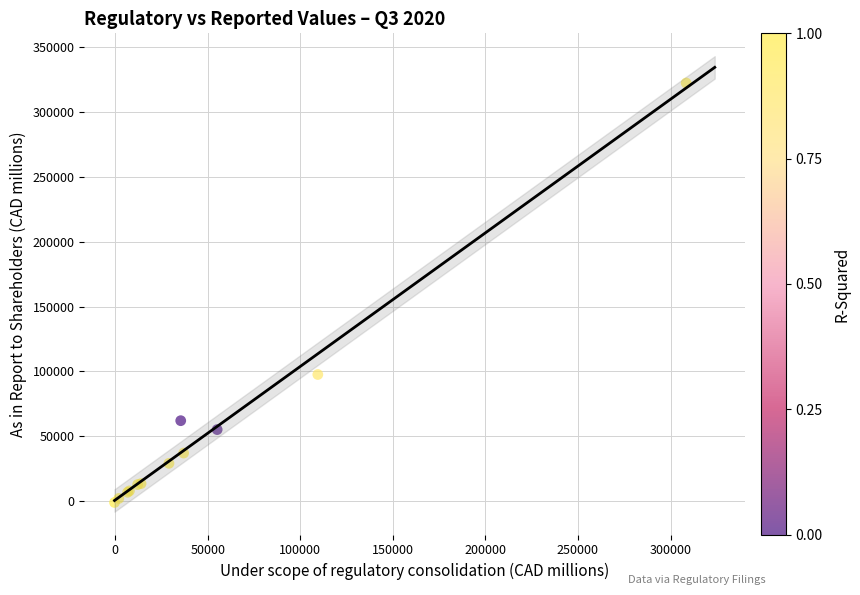

What Y value in the scatter plot is closest to 160672?

97612